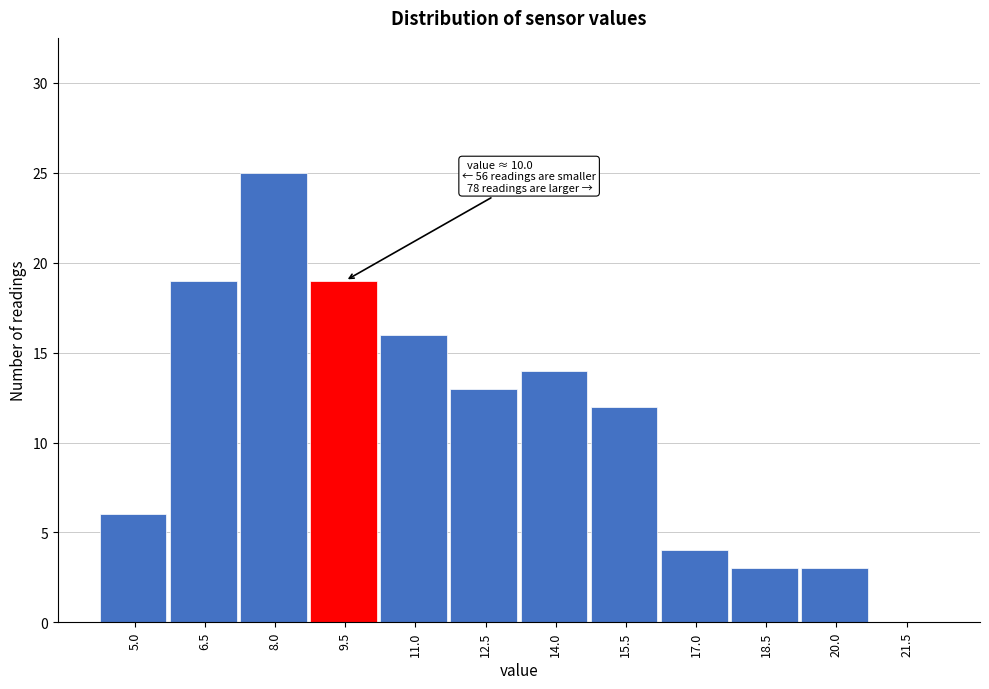

Reading right to left, extract all data points from this chart.

21.5=0	20.0=3	18.5=3	17.0=4	15.5=12	14.0=14	12.5=13	11.0=16	9.5=19	8.0=25	6.5=19	5.0=6